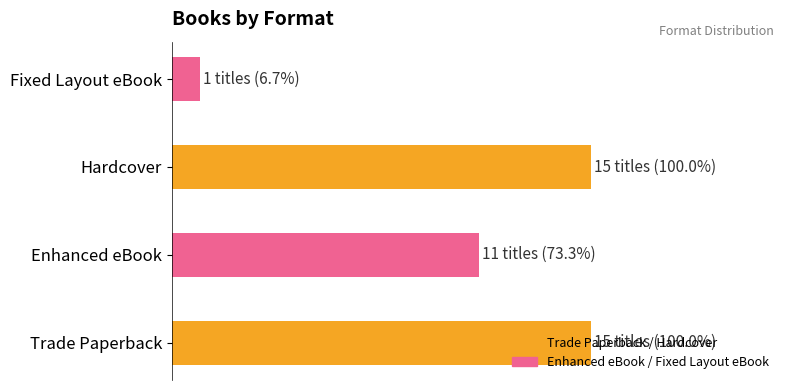

Are the bars grouped side by side (vs. stacked)?

No